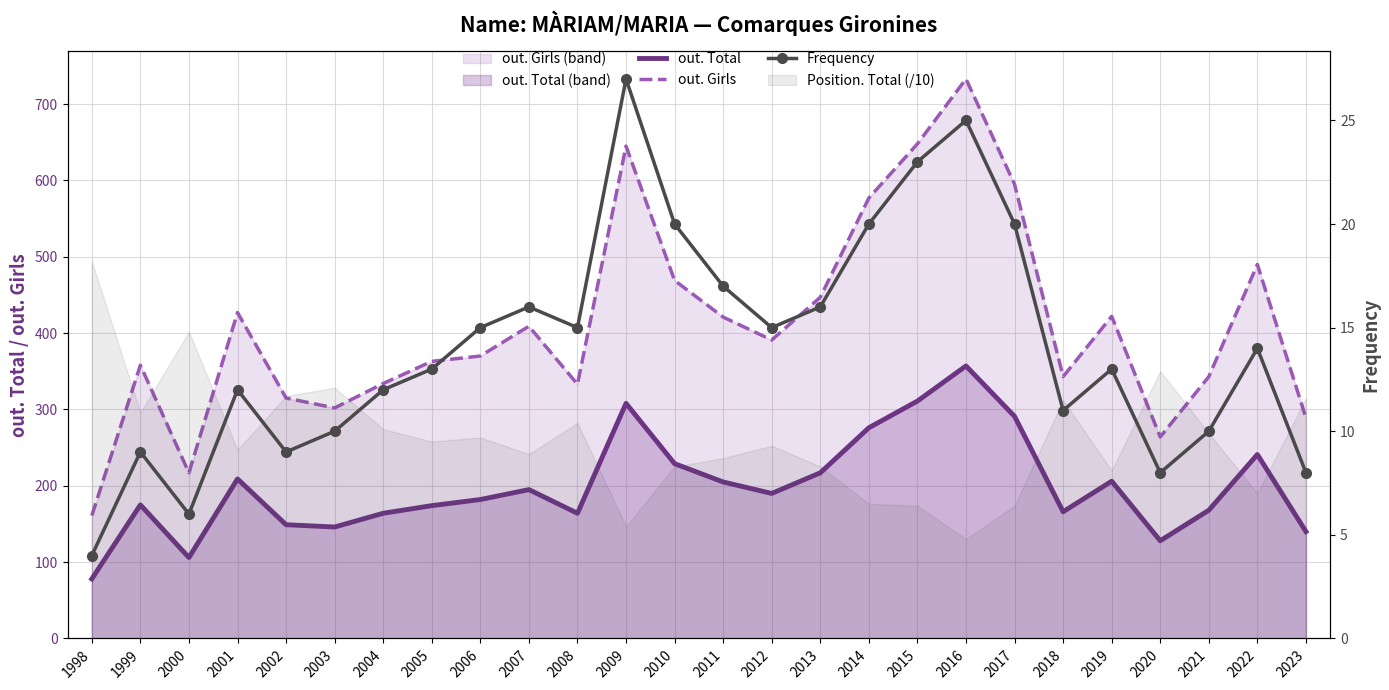

What is the approximate value of out. Total at 2019, to the nearest 10?

210